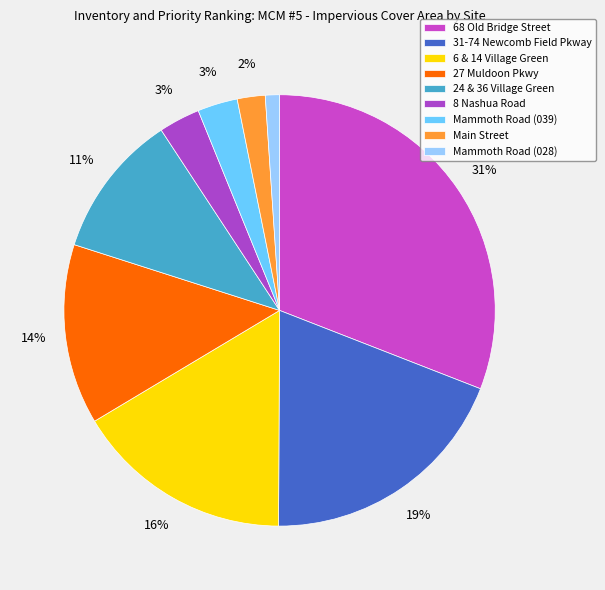

How many segments does this pie chart have?

9